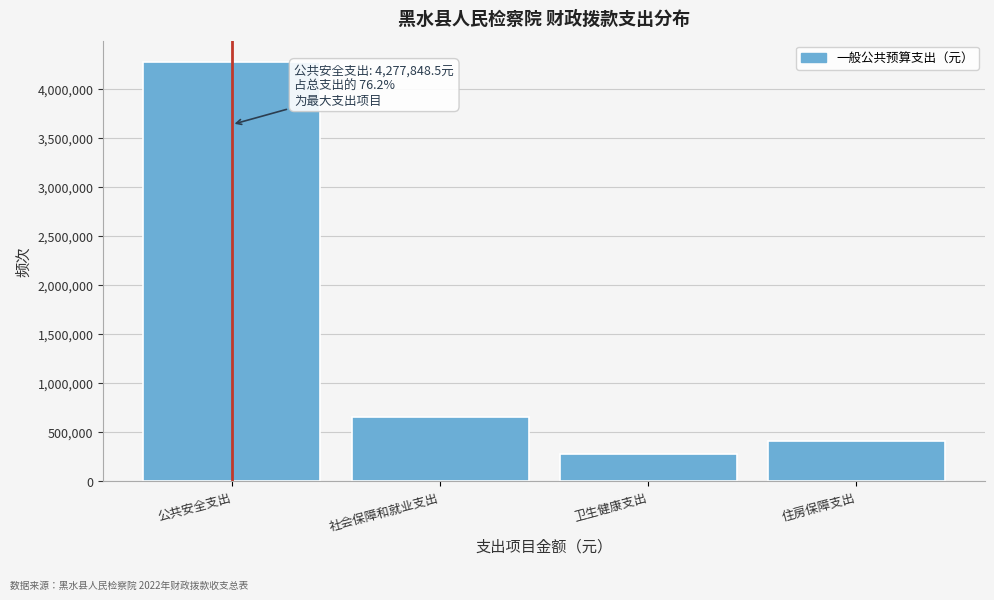

Reading left to right, transcribe all the data shown in this chart.

公共安全支出=4277848.5	社会保障和就业支出=655060.0	卫生健康支出=271656.0	住房保障支出=407953.7